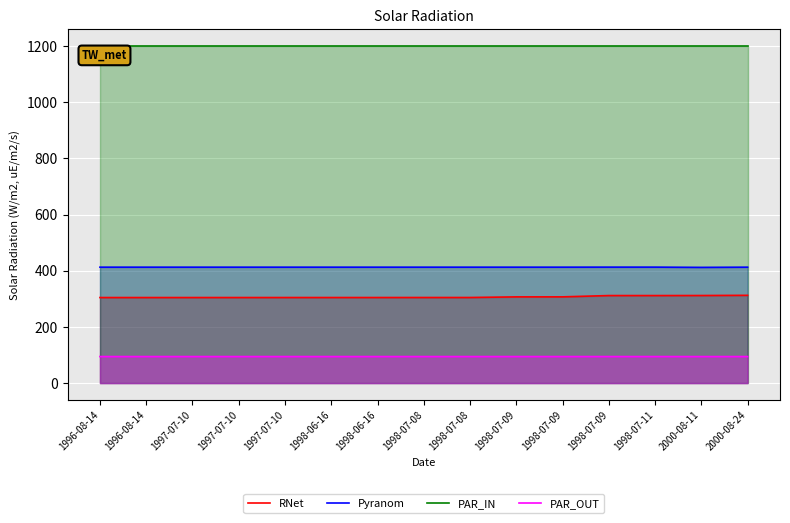

What is the label of the 4th point from the left?

1997-07-10